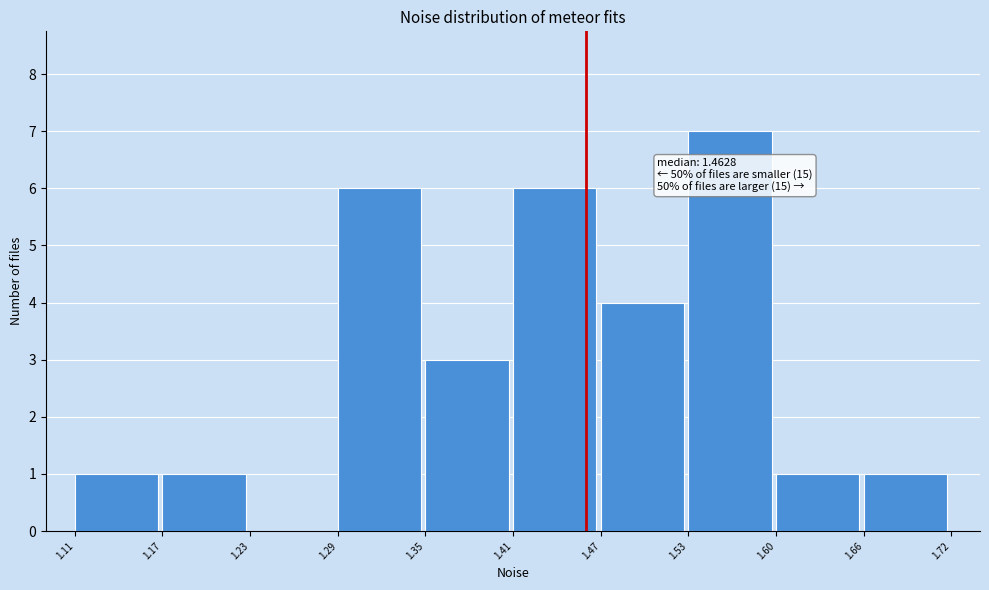

Which range on the x-axis has the tallest bar?

1.53 to 1.60